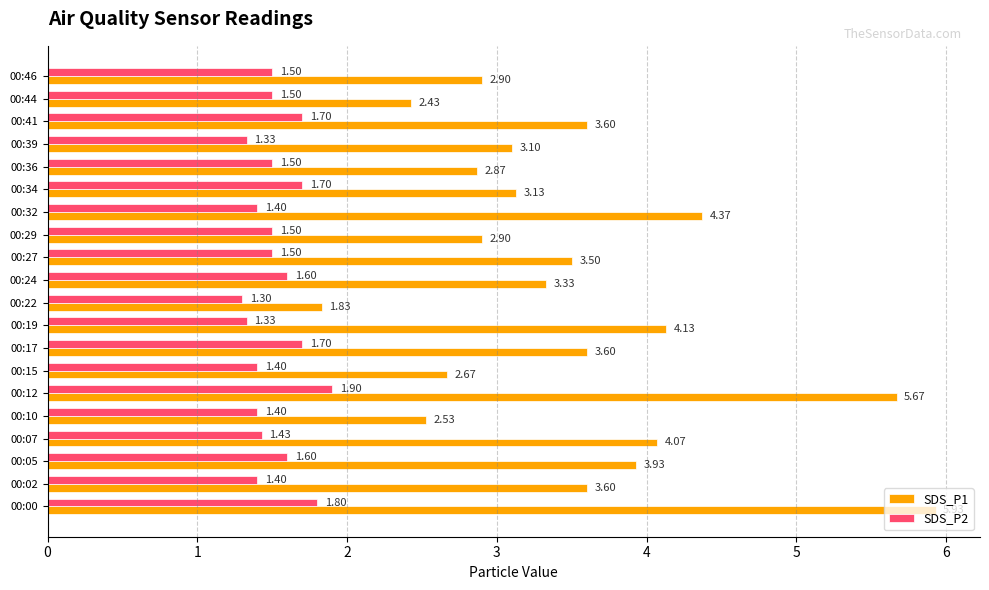

What is the spread (max minus min) of values at 00:15?

1.3